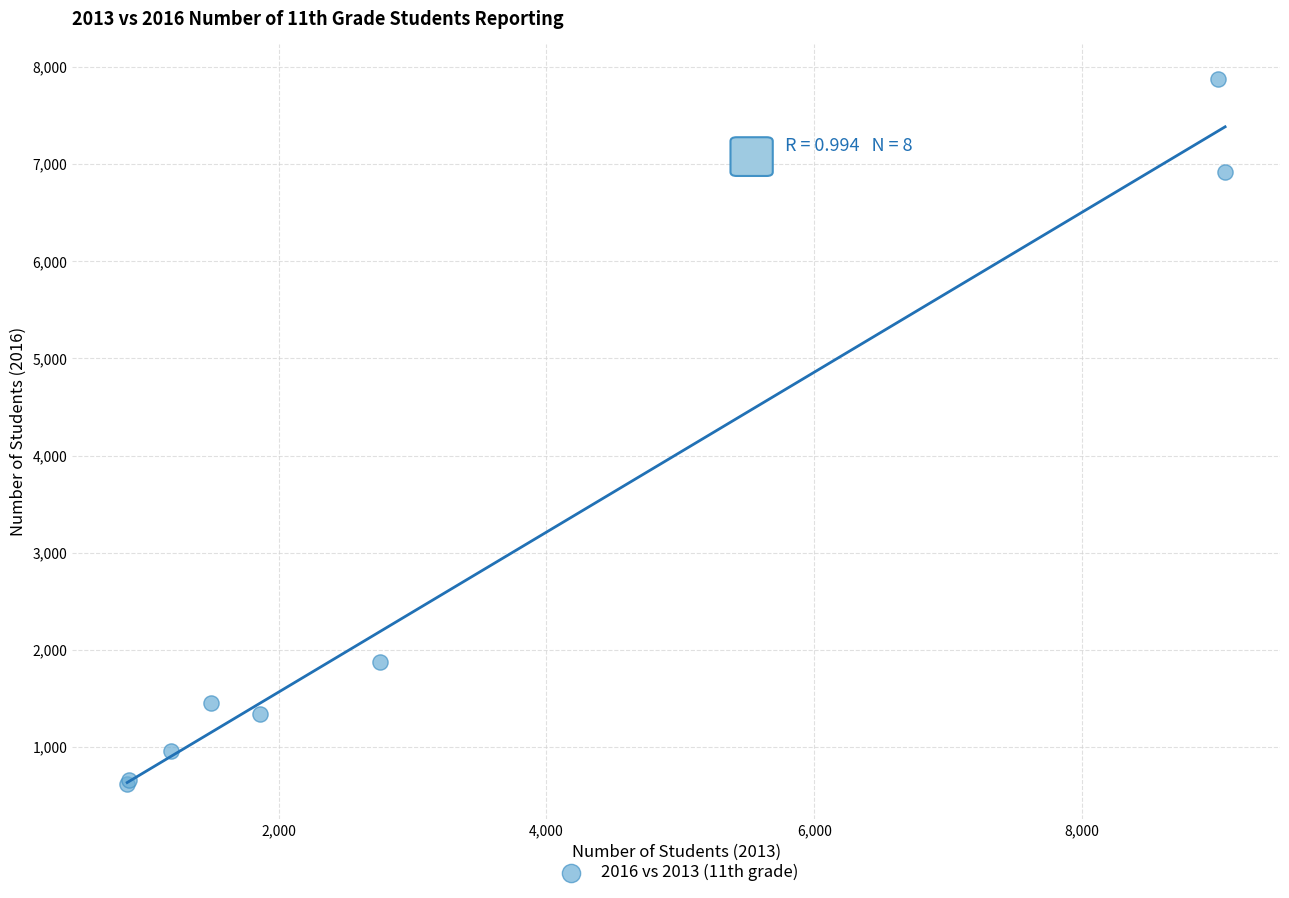

What Y value in the scatter plot is closest to 4247?

1880